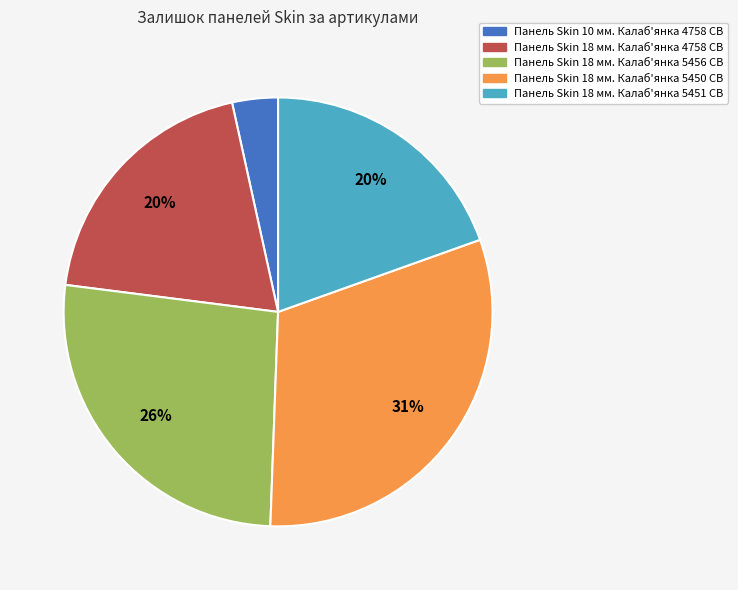

Does Панель Skin 18 мм. Калаб'янка 5450 CB account for over 50% of the chart?

No